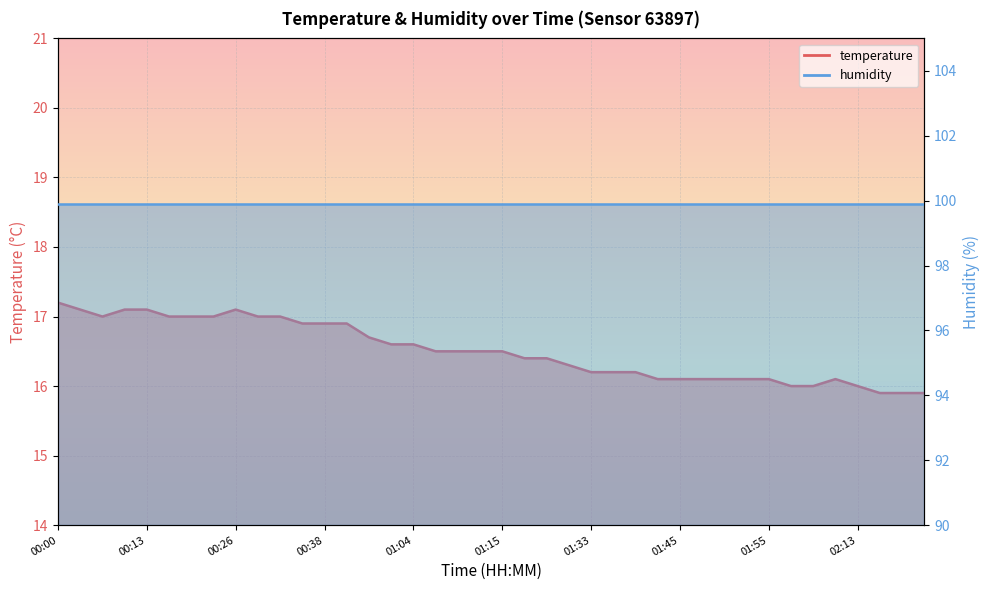

The chart shows a value of 7.7 at 01:38. True or false?

False